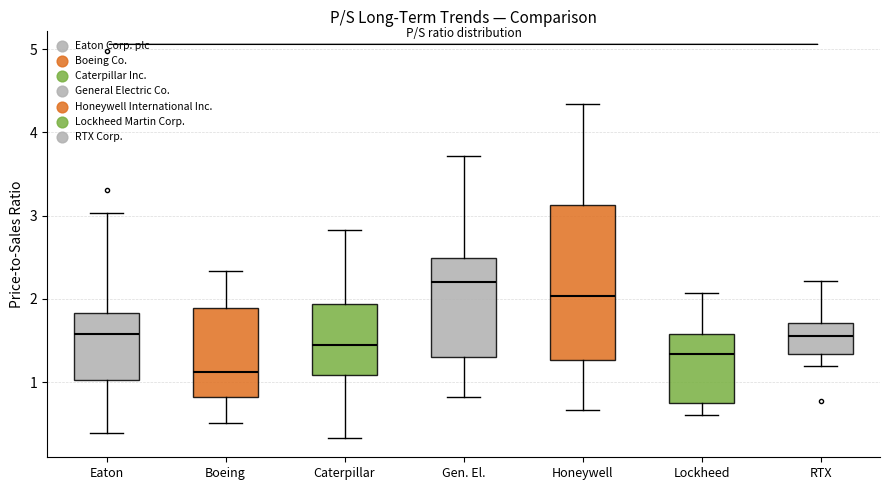

Where does the median line of the box for Eaton sit on the y-axis? The values are not printed on the chart, so give them approximately, as read against the axis.

1.6